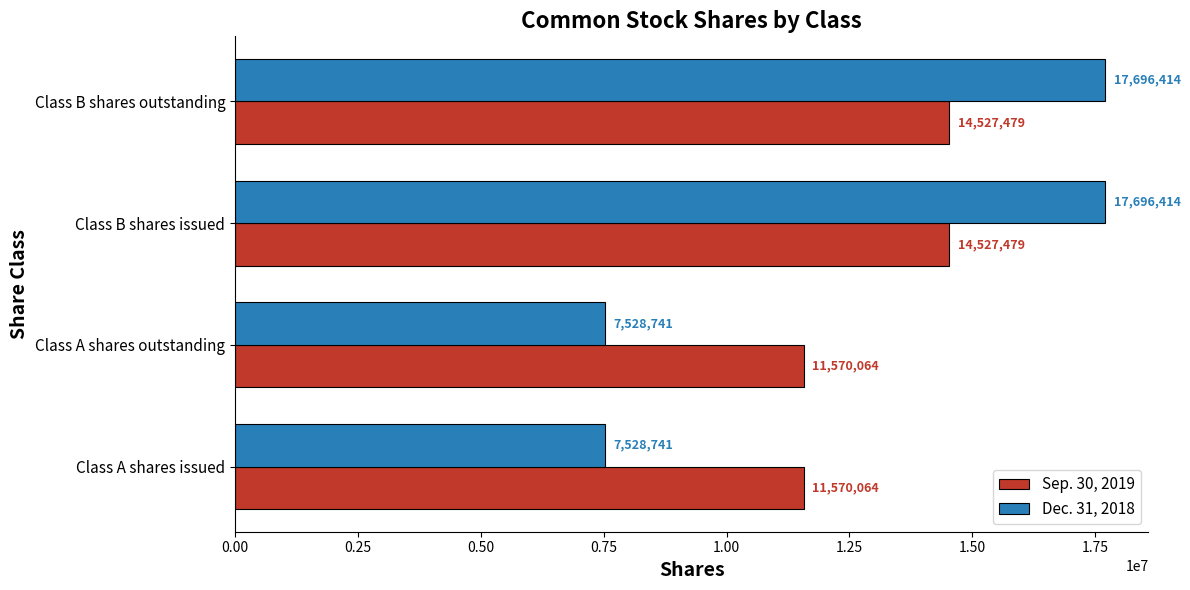

What is the maximum value for Dec. 31, 2018?

17696414